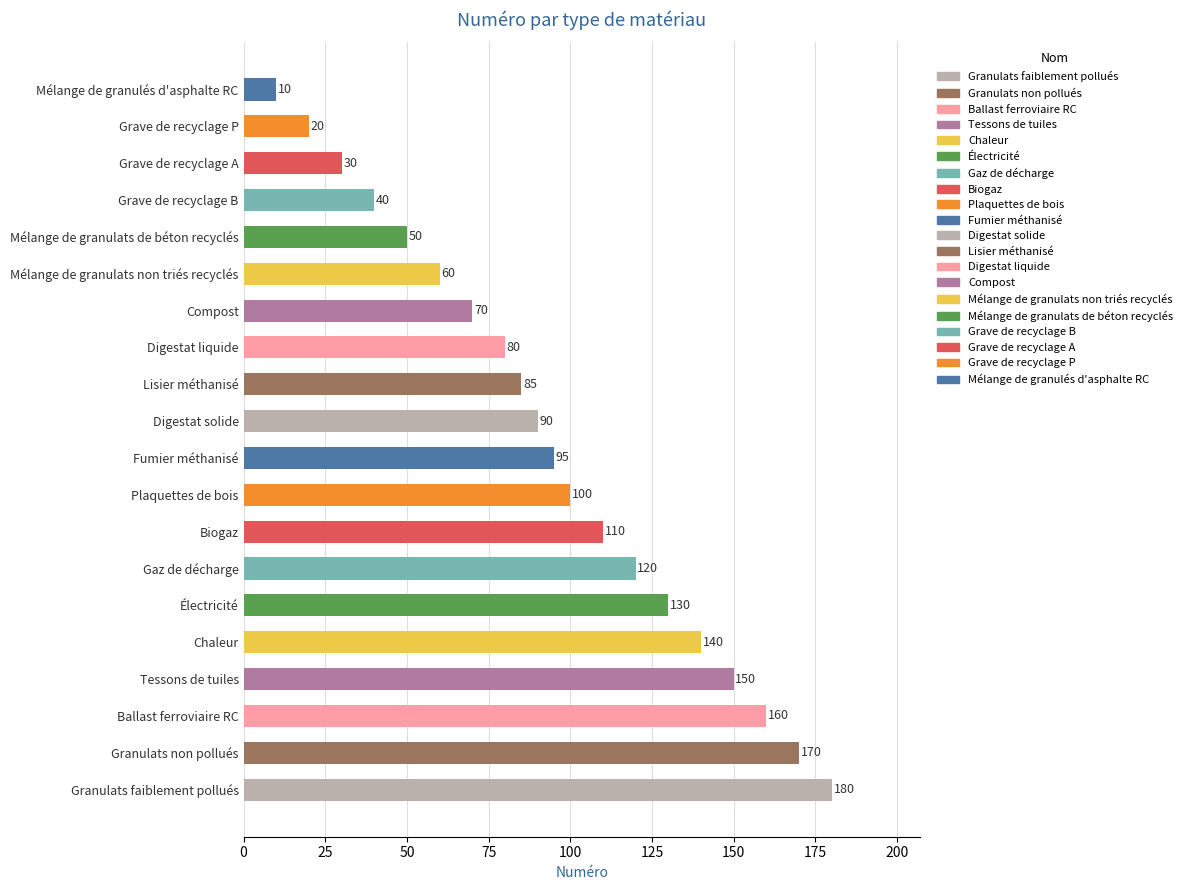

Are the bars grouped side by side (vs. stacked)?

No